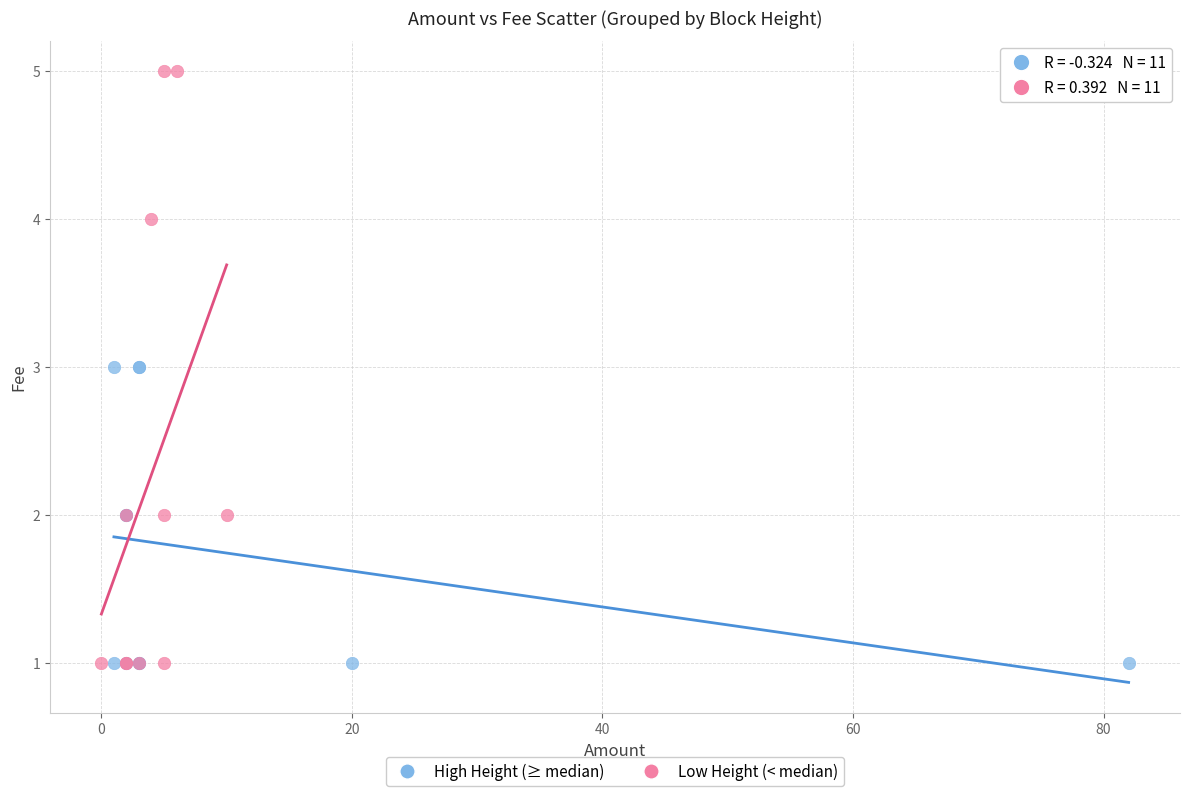

Which series reaches the maximum Y coordinate?

Low Height (< median)